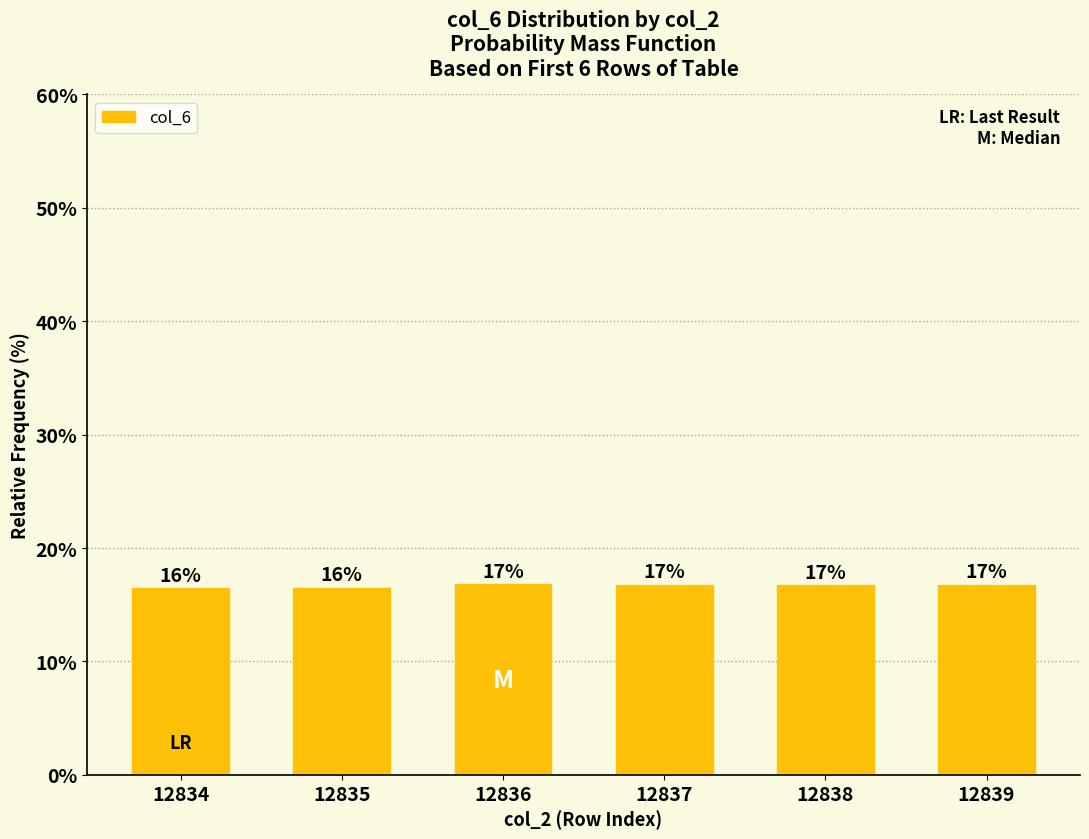

Are the bars horizontal?

No